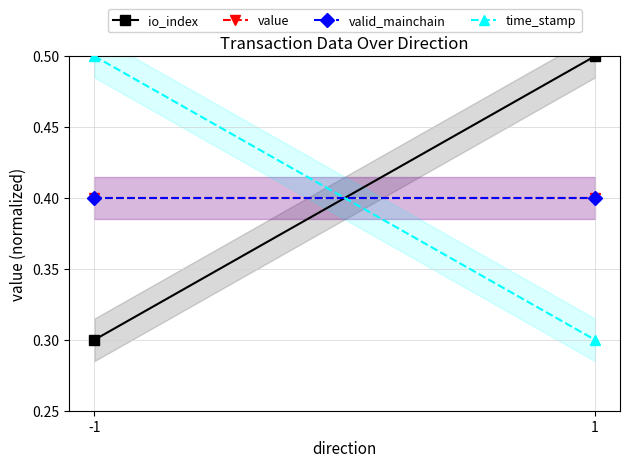

Which series has the largest total across all categories?

io_index